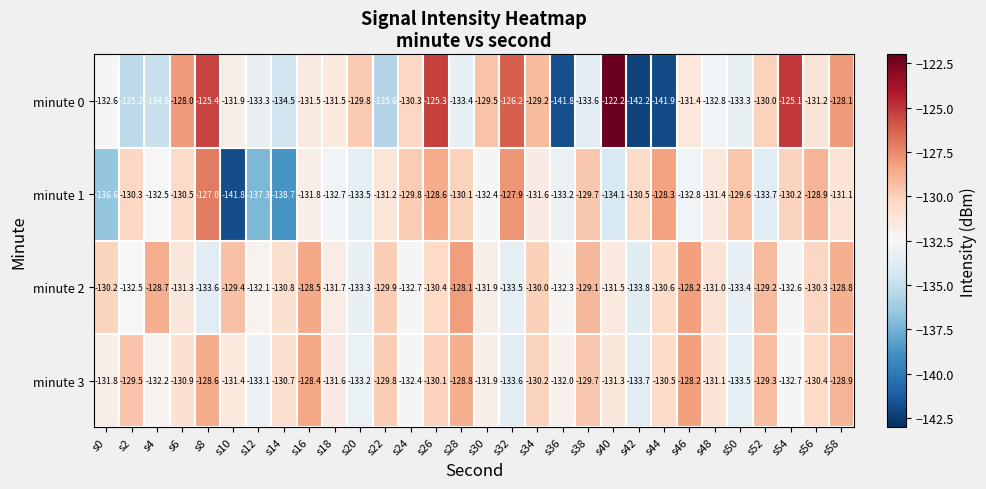

Rank the series by their maximum value, from highest to lowest.

minute 0, minute 1, minute 2, minute 3